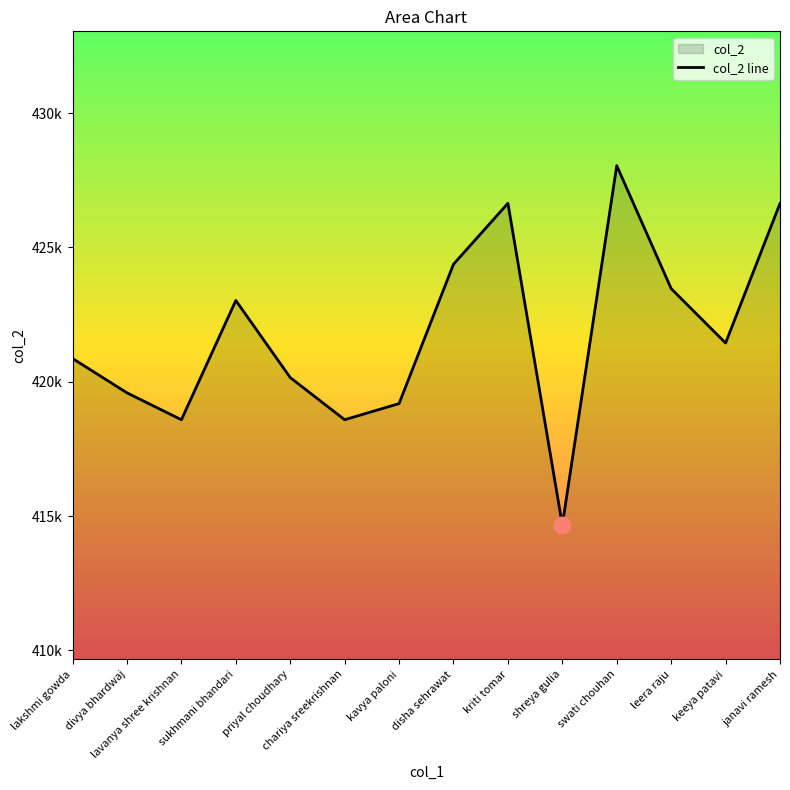

Which category has the highest value across all series?

swati chouhan